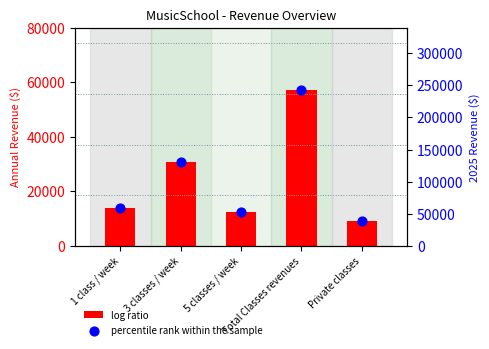

At which category is the sum across all series the highest?

Total Classes revenues